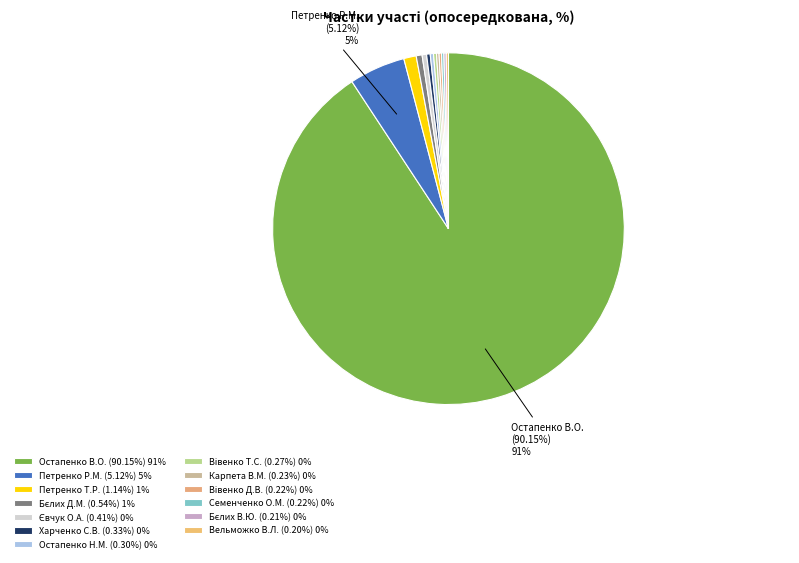

How many segments does this pie chart have?

13